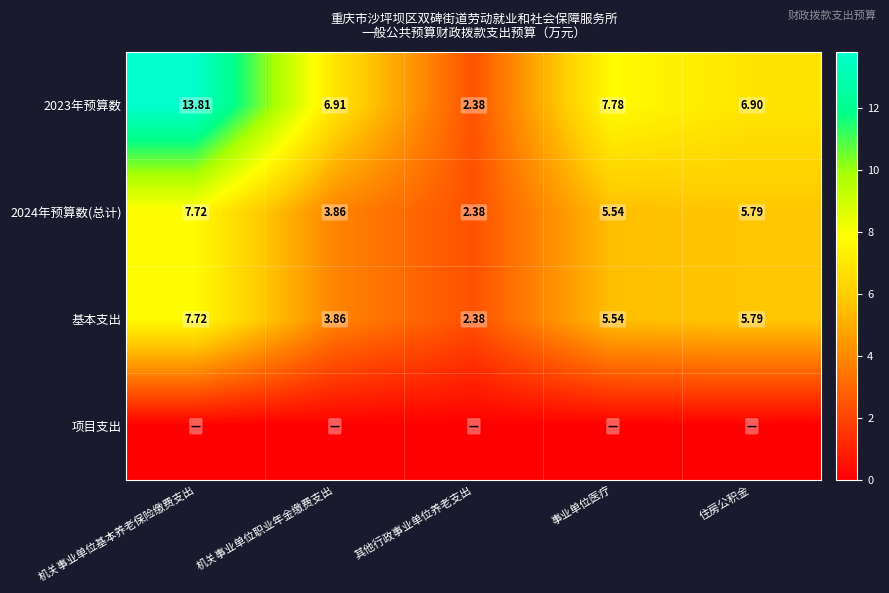

Which label corresponds to the smallest value in the chart?

机关事业单位基本养老保险缴费支出